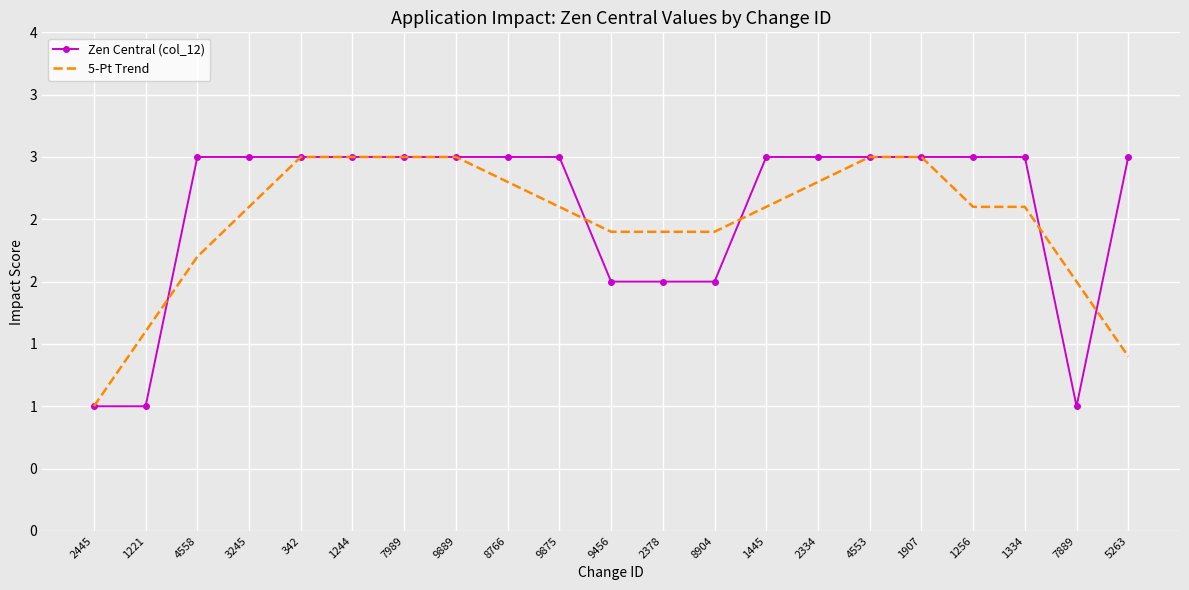

At which label does Zen Central (col_12) reach its minimum?

2445